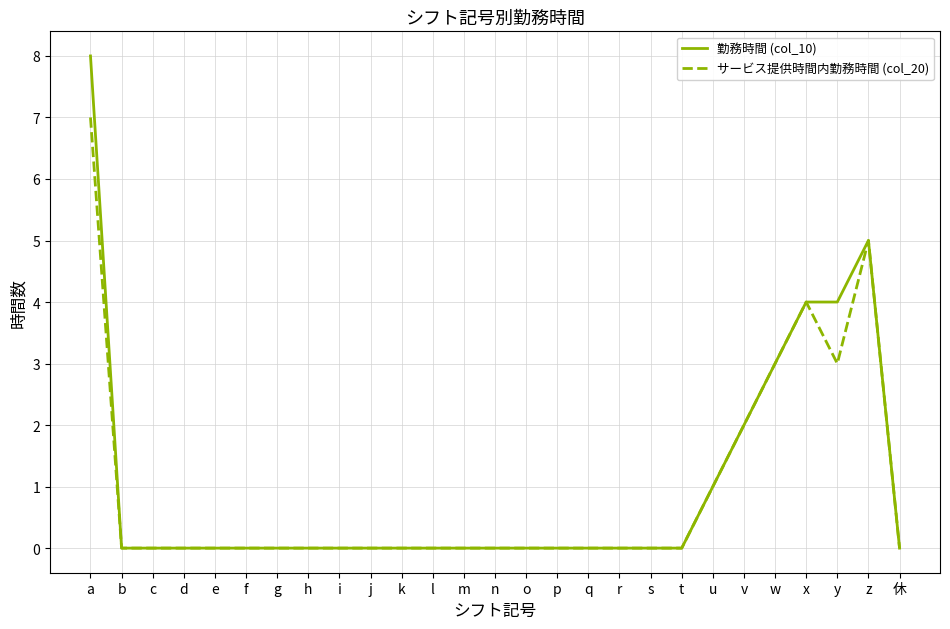

Which series has the largest range (max minus min)?

勤務時間 (col_10)